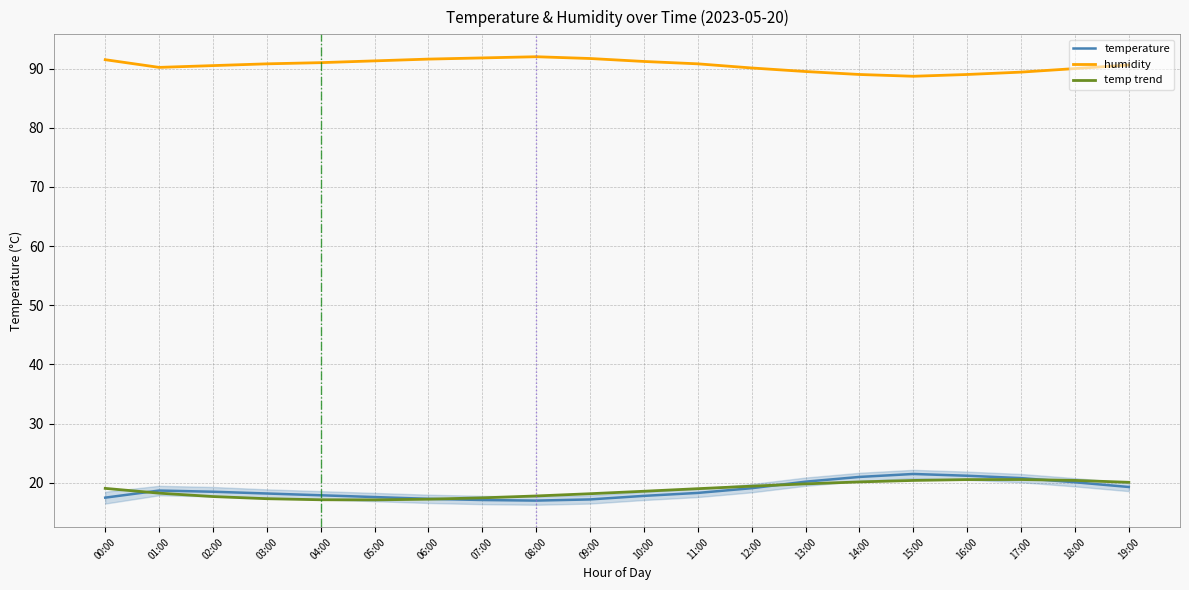

What is the difference between the maximum and second lowest values in the temp trend series?

3.4